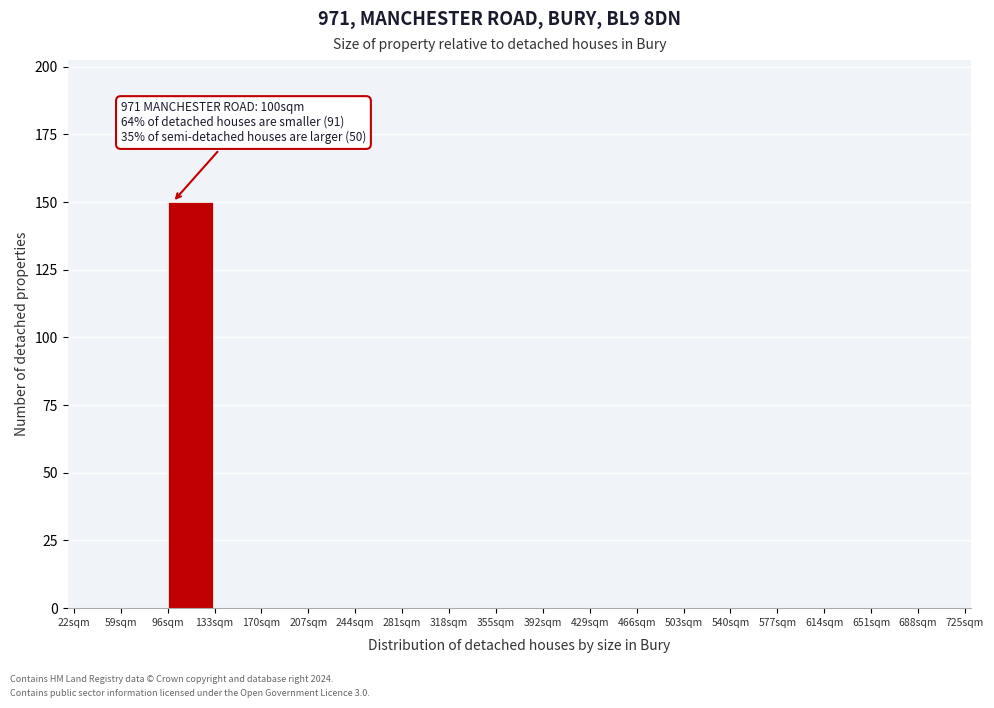

Which range on the x-axis has the tallest bar?

96 to 133